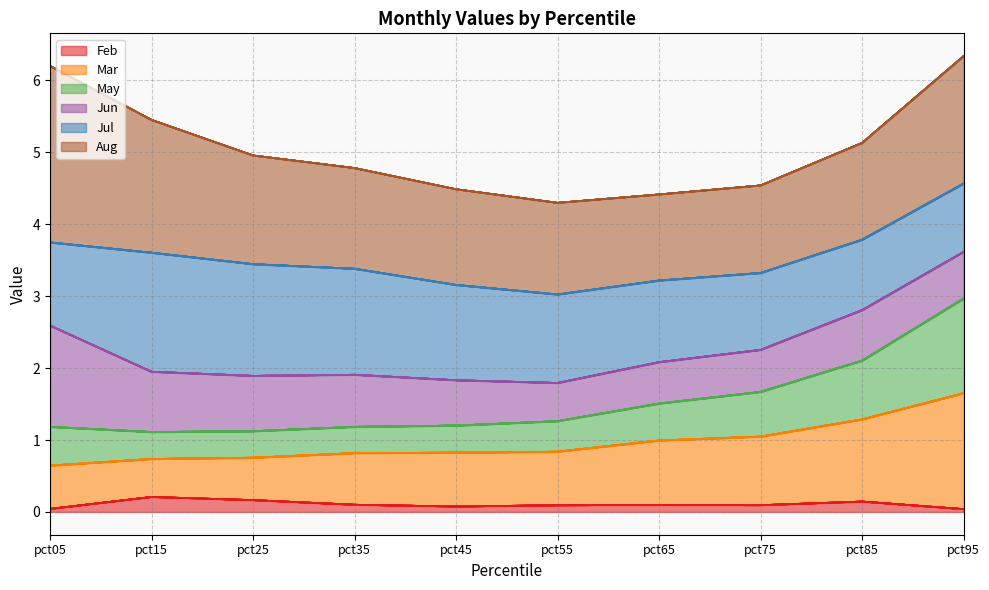

True or false: Feb and Mar intersect in this chart.

False